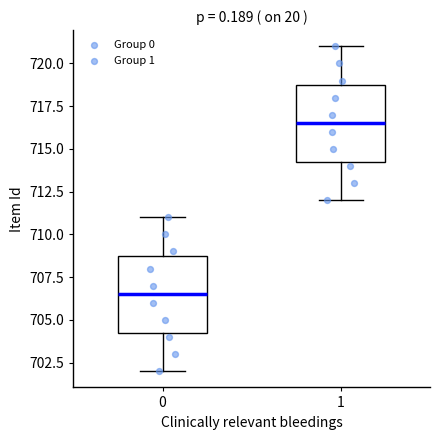

Which box has the lowest median line?

0